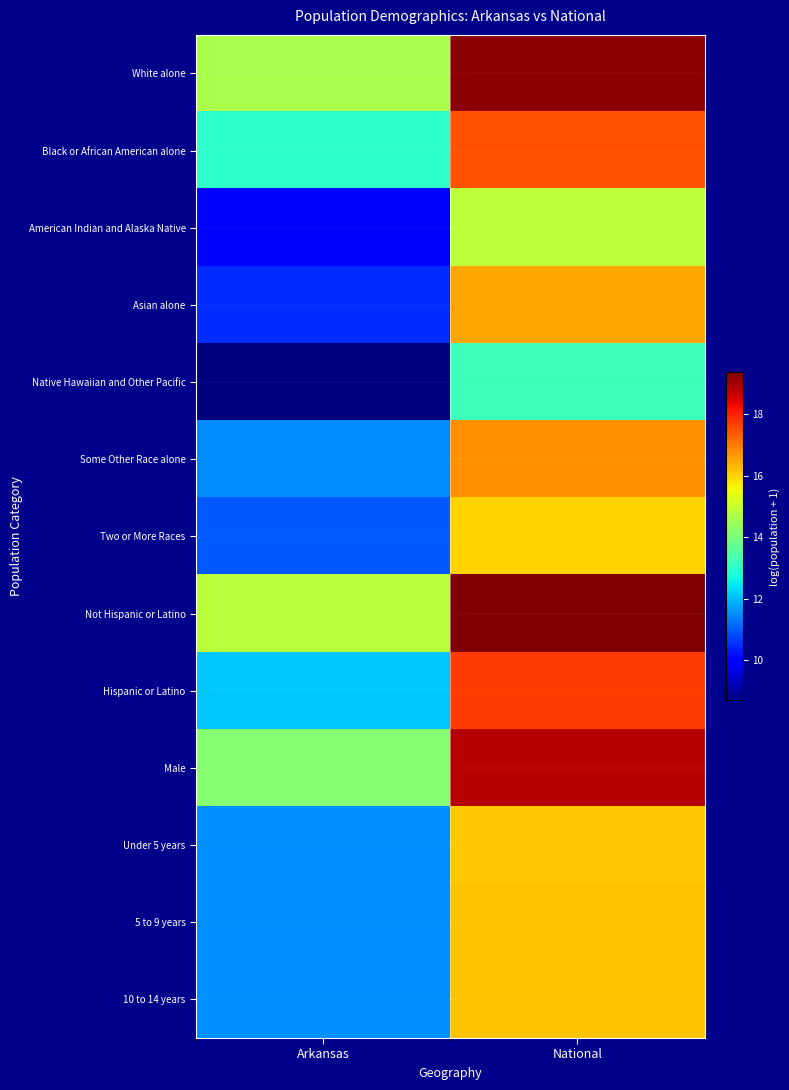

At how many categories does at least one series exceed 14?

2